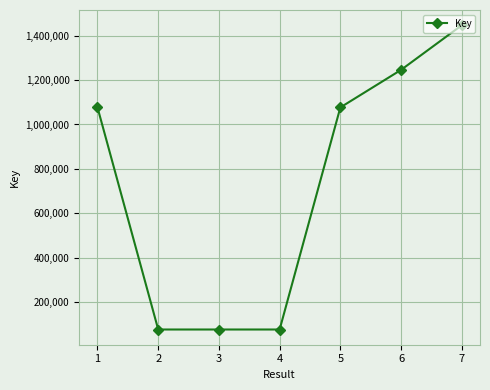

Approximately how many times larger is the value at 1 compared to 6?

0.9